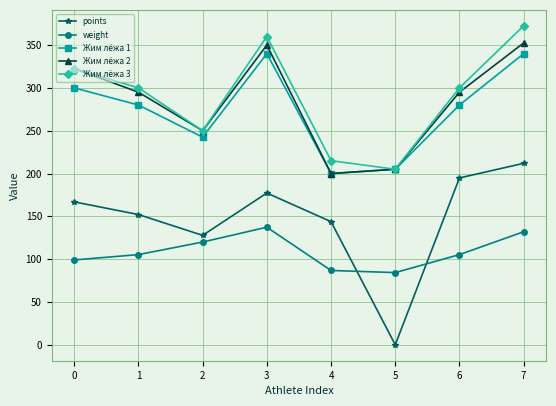

What is the average value of the Жим лёжа 3 series?

290.6